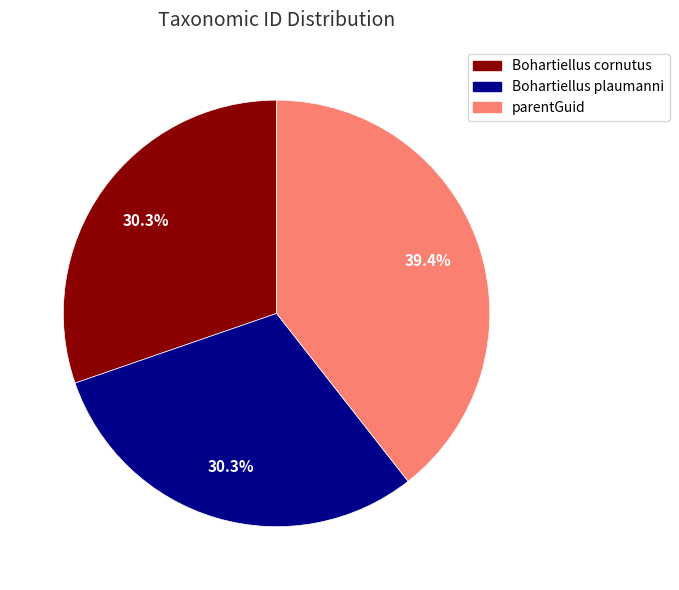

What is the total percentage of Bohartiellus plaumanni and Bohartiellus cornutus?

60.6%